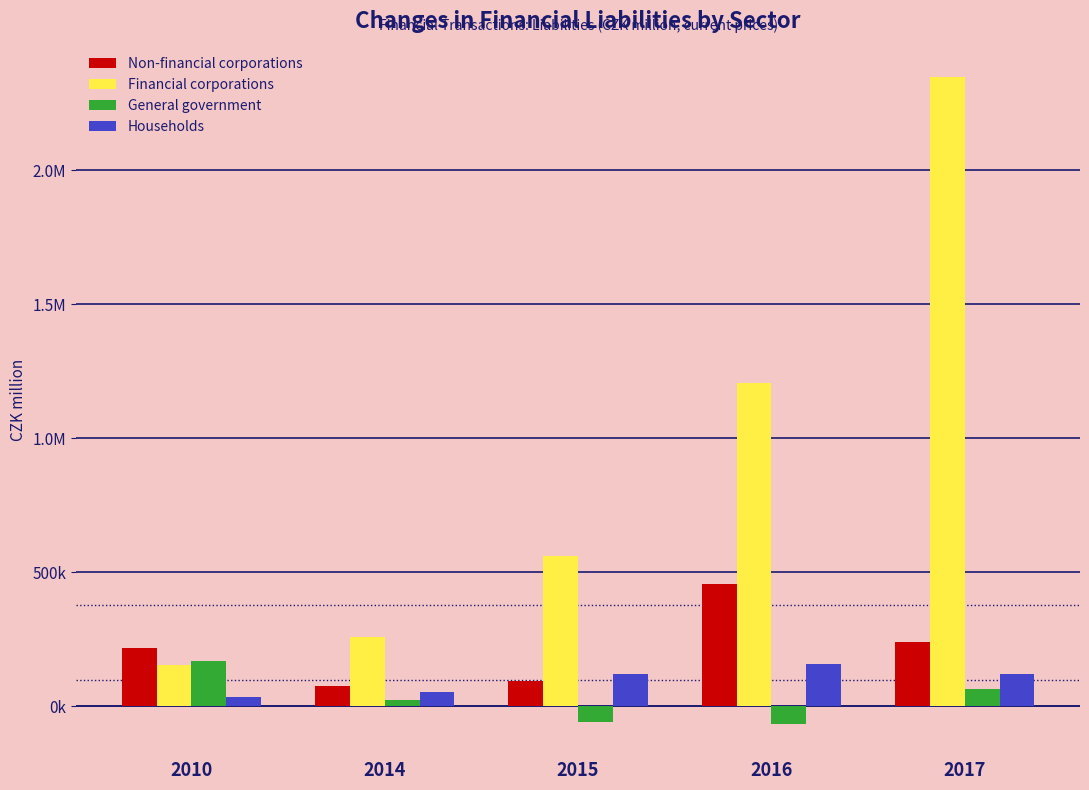

What are all the series names shown in the legend?

Non-financial corporations, Financial corporations, General government, Households